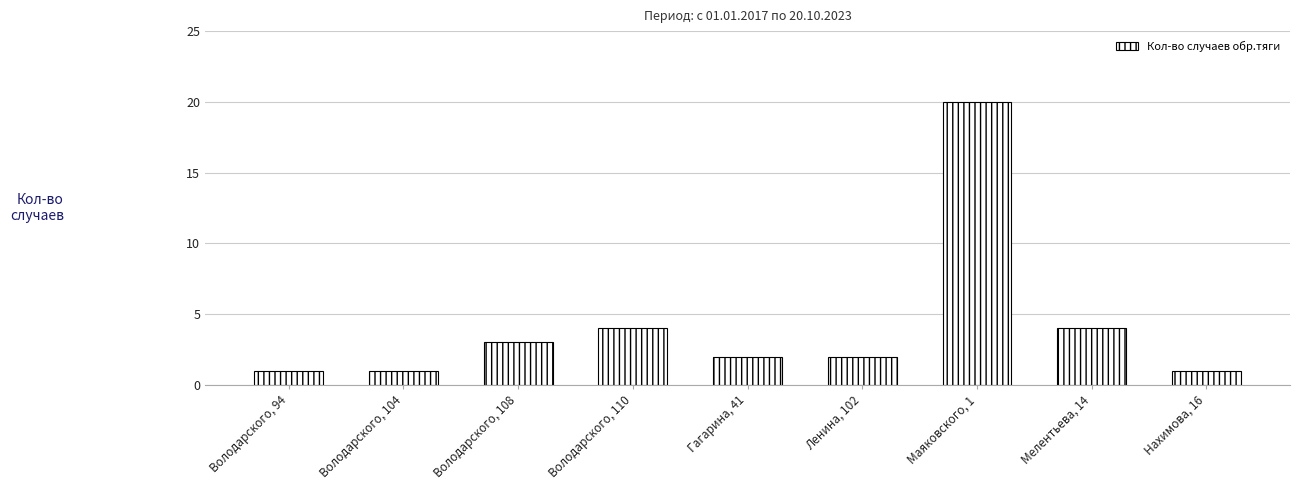

Is it true that the value at Маяковского, 1 is 20?

True